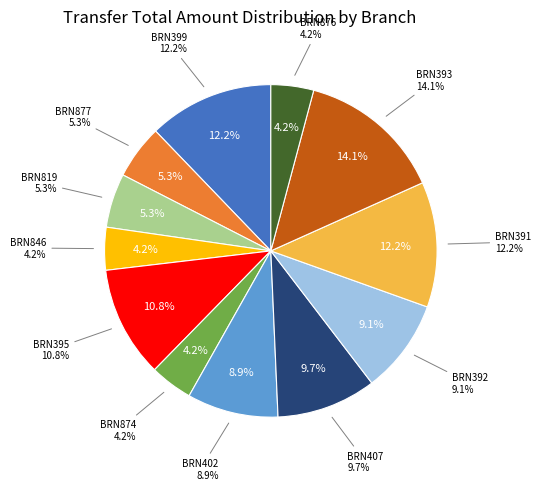

Does BRN000000000395 represent more than half of the total?

No